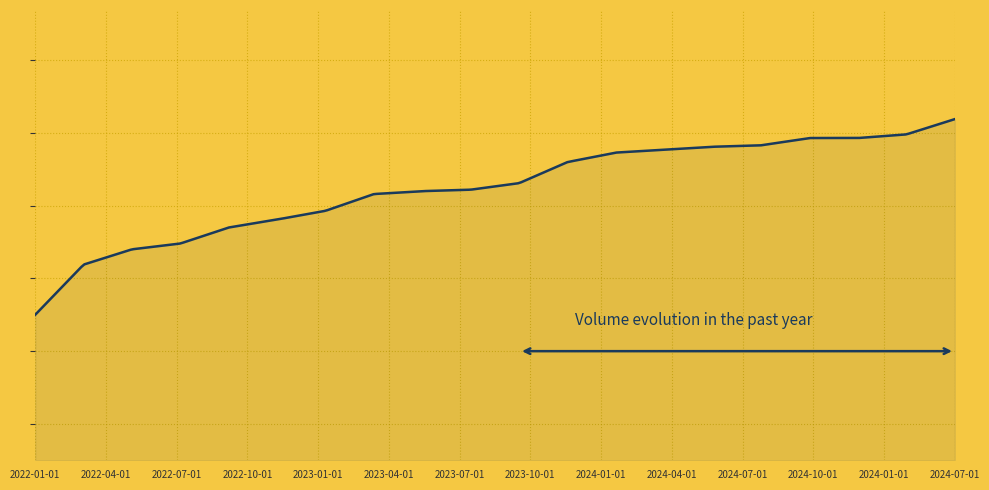

Does the chart display data point markers on the line(s)?

No